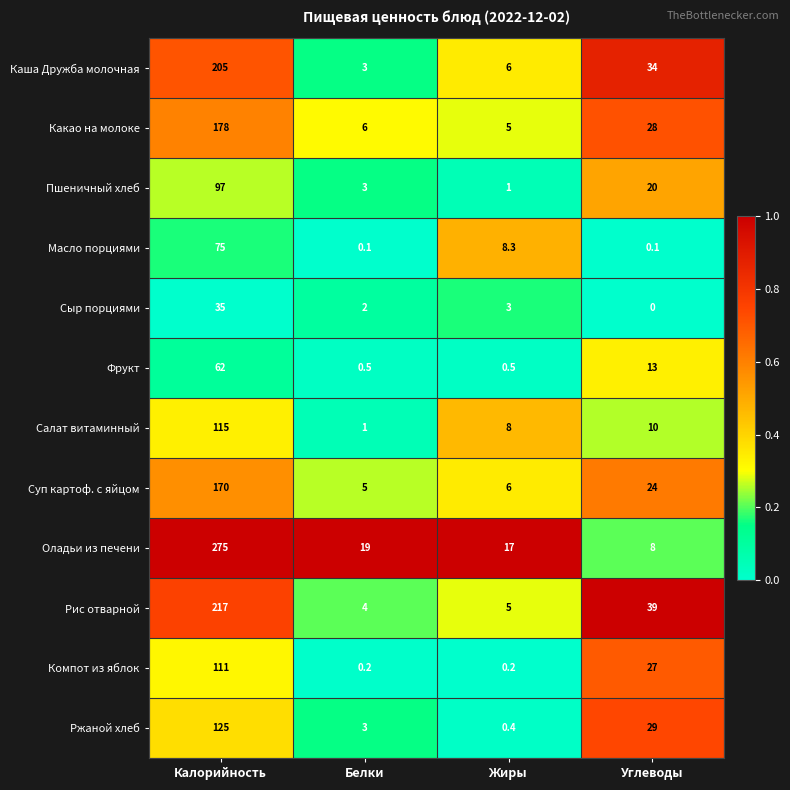

Read the Пшеничный хлеб value at Белки.

3.0